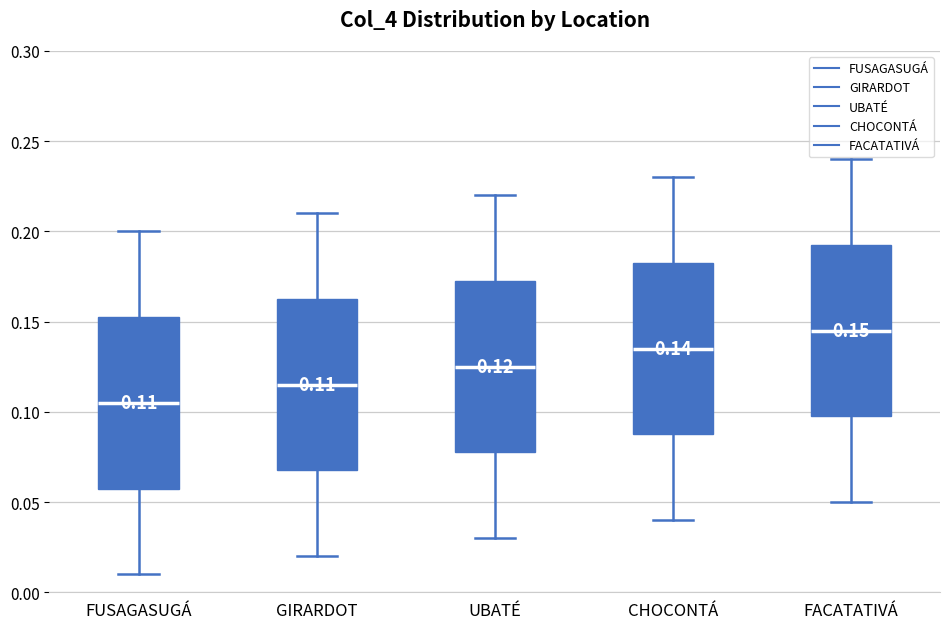

Which box has the lowest median line?

FUSAGASUGÁ